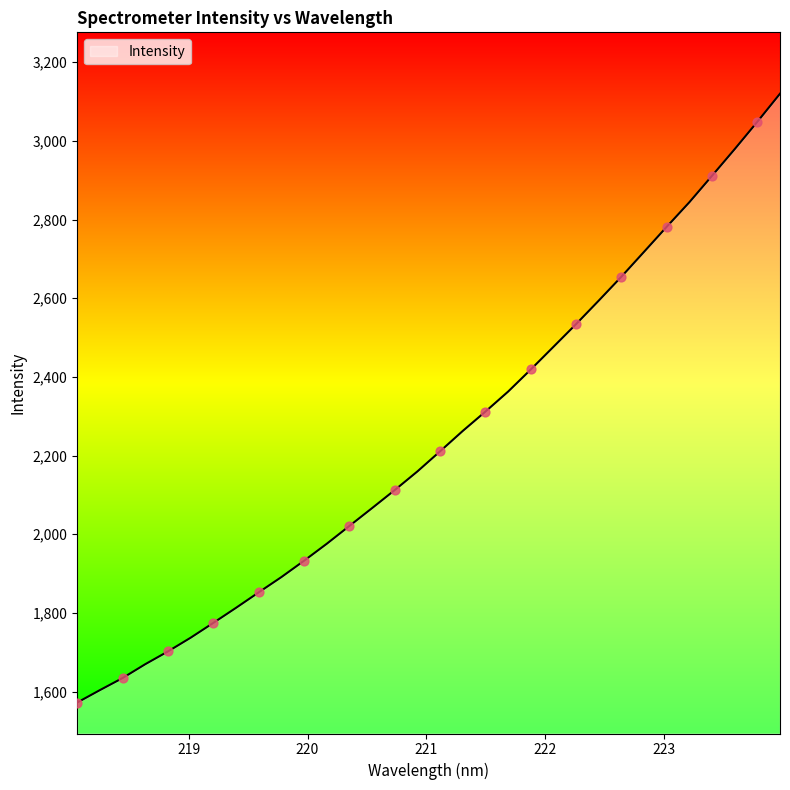

What is the greatest value displayed?

3119.8